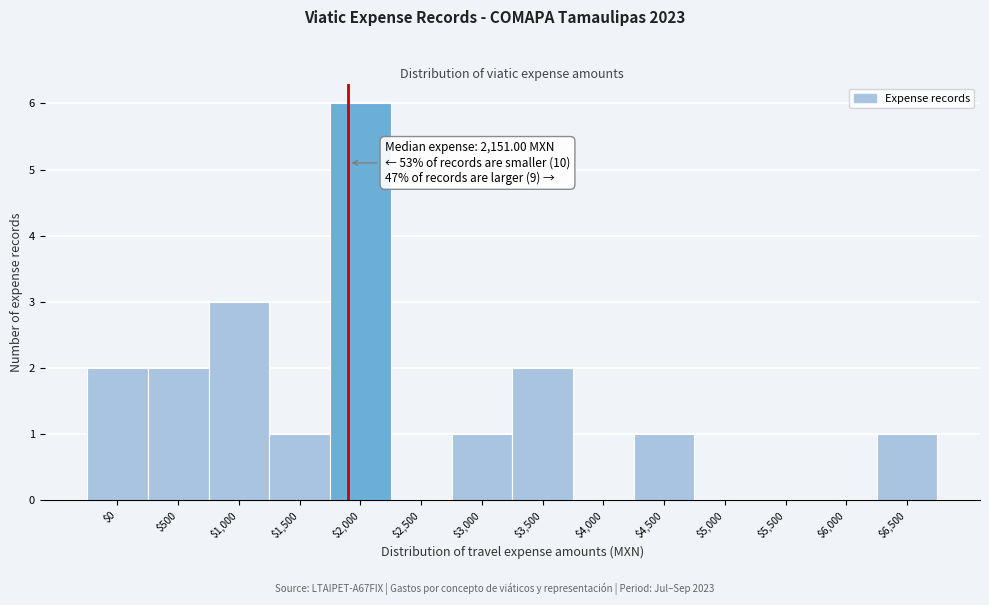

What is the greatest value displayed?

6